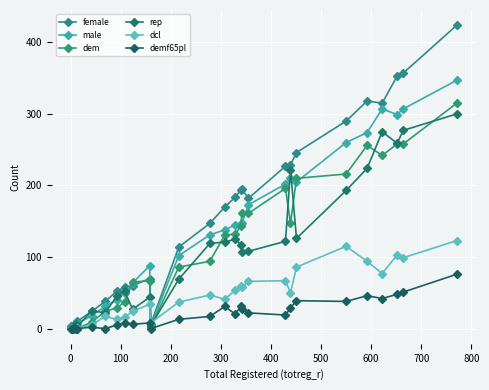

Reading right to left, extract all data points from this chart.

female: 424	357	353	315	318	290	246	229	227	182	195	194	184	170	147	114	6	70	60	58	52	38	24	10	7	4	3	2	1	2	3
male: 347	307	299	307	274	260	205	210	202	173	147	146	145	138	131	102	4	88	64	50	40	31	18	7	3	2	1	1	1	1	1
dem: 315	258	258	242	256	216	210	147	196	161	162	144	132	131	94	86	2	67	65	37	29	24	9	0	2	5	2	3	1	1	1
rep: 300	277	259	275	224	193	126	222	122	108	107	117	125	121	119	69	4	44	27	52	45	22	25	2	7	1	1	0	0	0	2
dcl: 123	99	103	77	94	115	86	50	67	66	58	60	54	41	47	37	8	34	24	16	13	17	5	1	1	0	1	0	1	1	1
demf65pl: 76	51	48	42	46	38	39	29	19	22	28	32	20	31	17	13	0	8	6	8	5	0	2	0	0	2	0	0	0	0	0